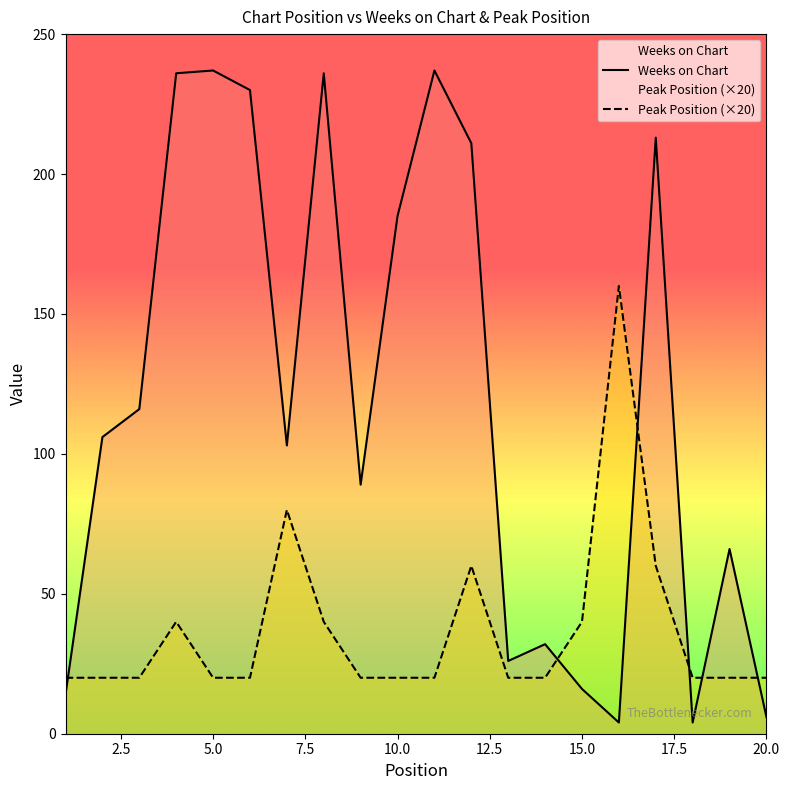

Between 10 and 19, which series saw the biggest shift?

Weeks on Chart